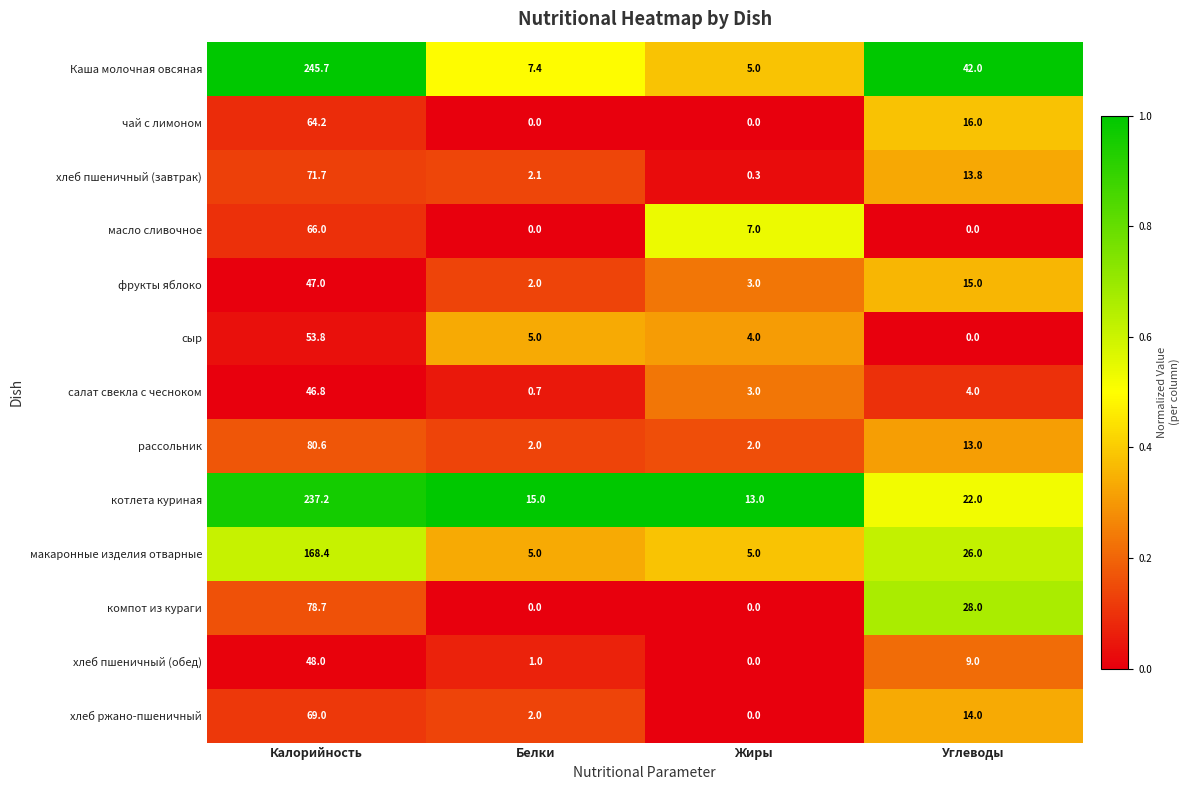

What is the difference between the second highest and minimum values in the Каша молочная овсяная series?

37.0